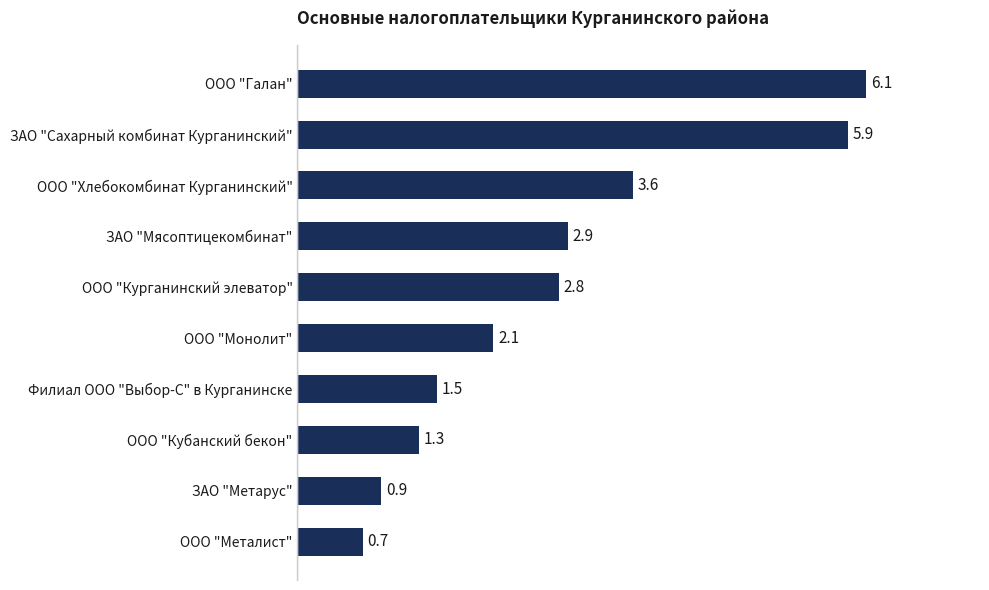

Count the number of categories in the chart.

10